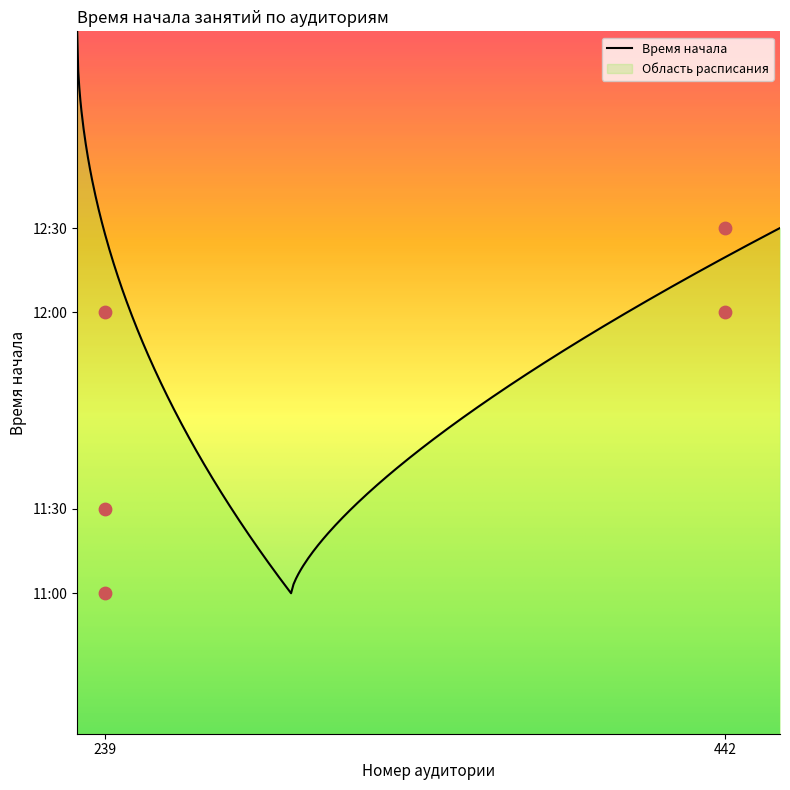

What is the change in value from 239 to 442?

+0.3